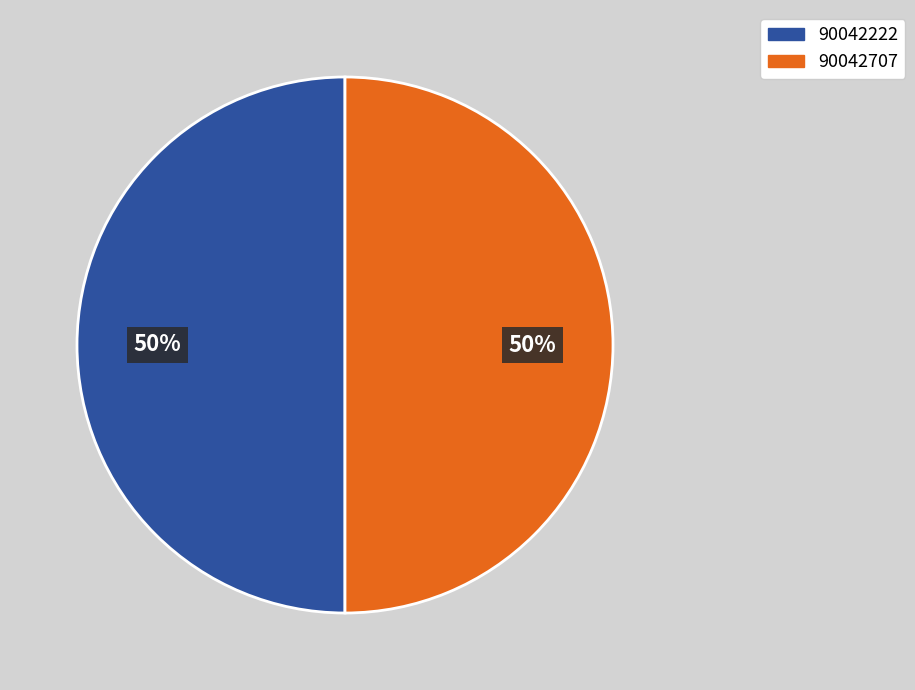

To the nearest percent, what is the combined percentage of 90042222 and 90042707?

100%